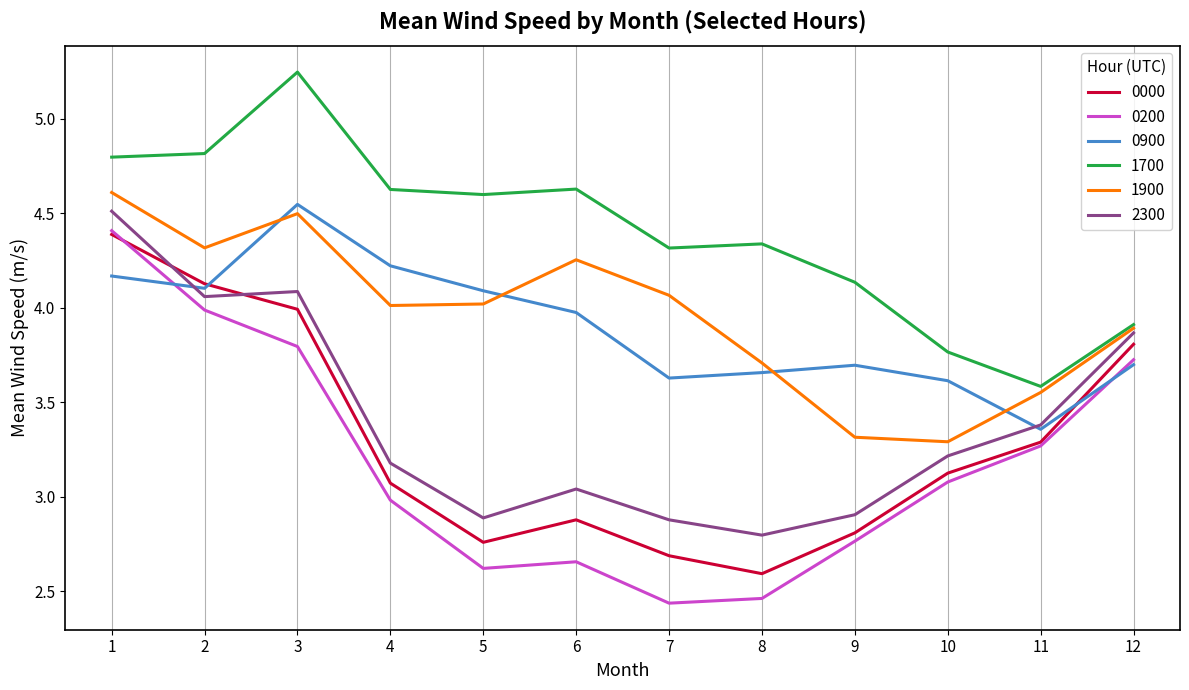

Which series has the largest range (max minus min)?

0200